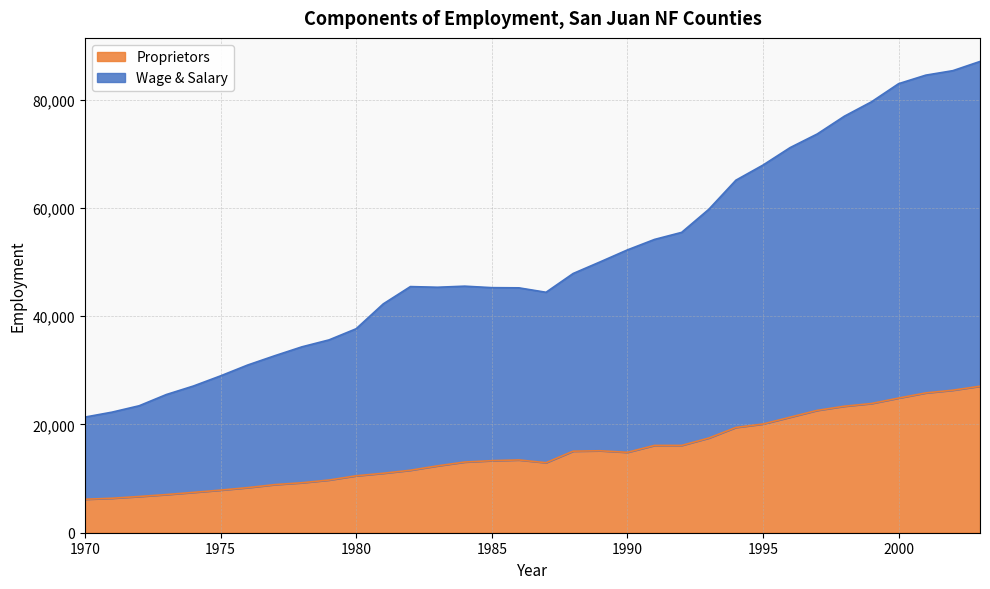

Which category has the highest value in the Wage & Salary series?

2003